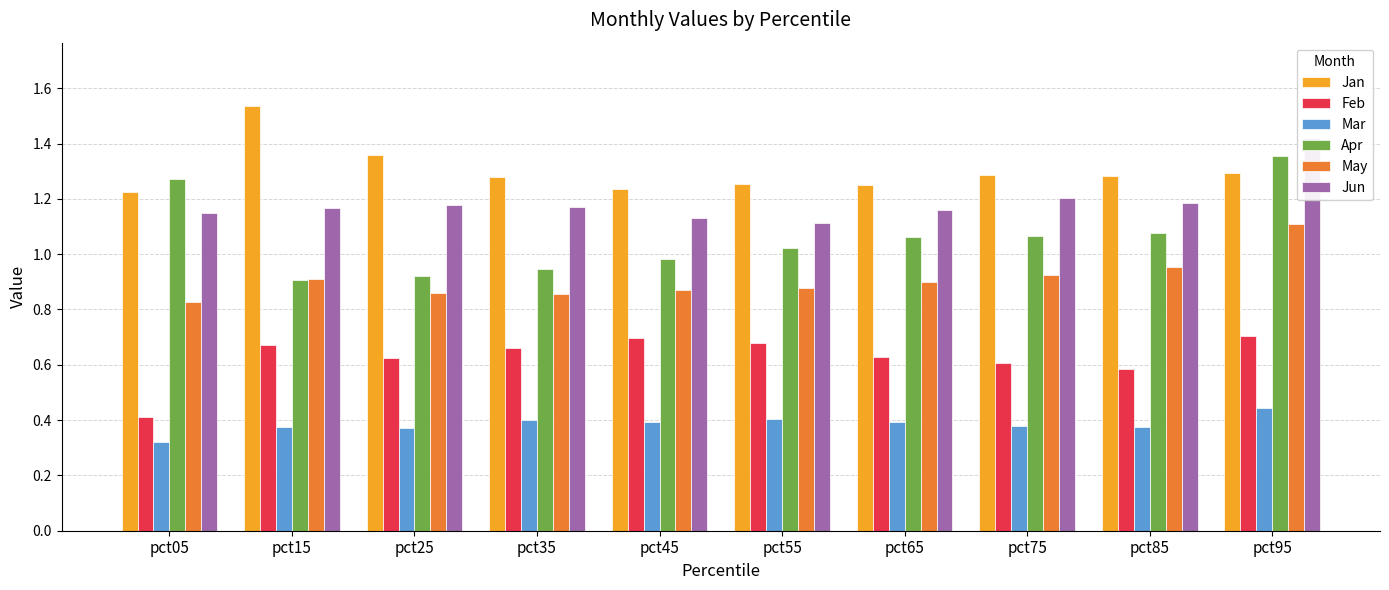

Is it true that Jan equals 1.3 at pct75?

True